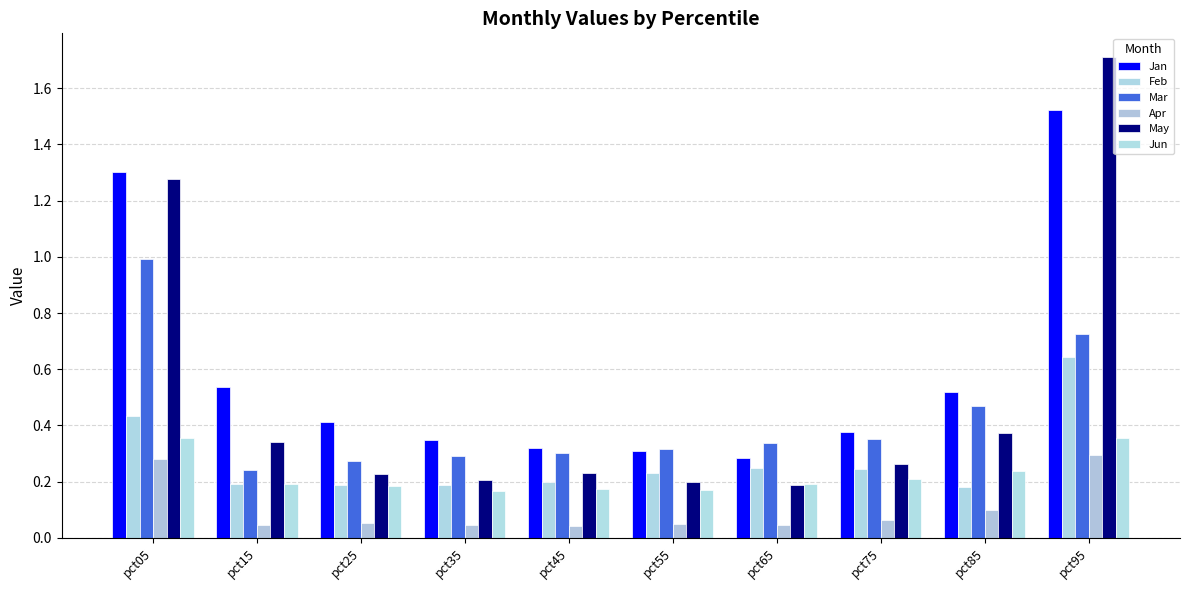

What are all the series names shown in the legend?

Jan, Feb, Mar, Apr, May, Jun